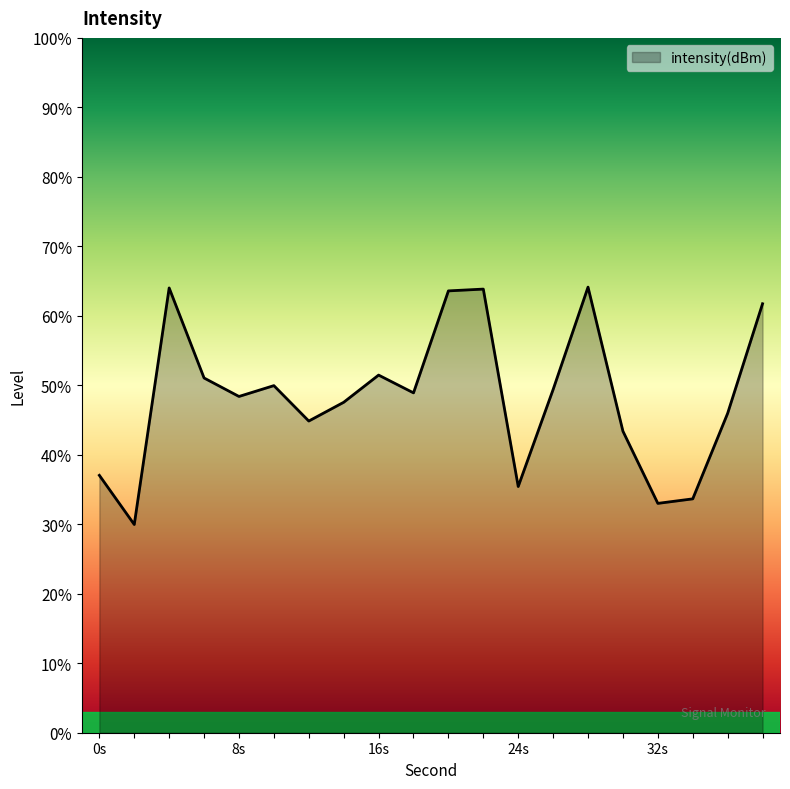

How many lines are shown in the chart?

1